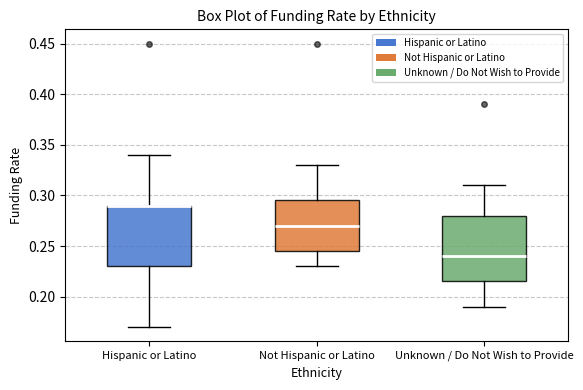

Reading left to right, read every box against the y-axis: the position of its median line, the range the box covers, and the ends of its whiskers. The values are not printed on the chart, so give them approximately, as read against the axis.

Hispanic or Latino: median 0.290 (drawn on the box's upper edge), box 0.230 to 0.290, whiskers 0.170 to 0.340
Not Hispanic or Latino: median 0.270, box 0.245 to 0.295, whiskers 0.230 to 0.330
Unknown / Do Not Wish to Provide: median 0.240, box 0.215 to 0.280, whiskers 0.190 to 0.310